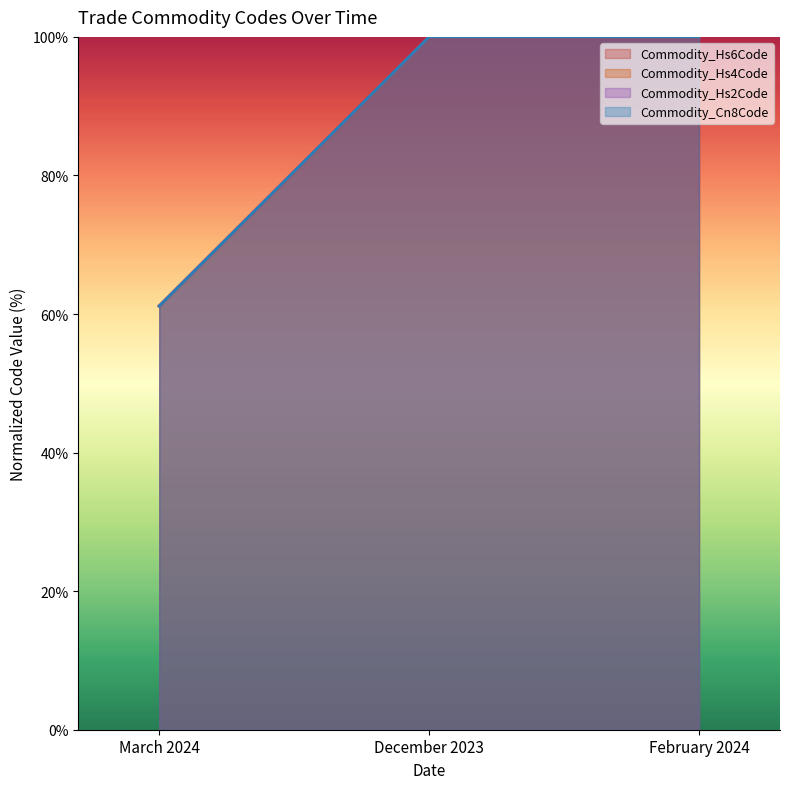

At which category is the sum across all series the highest?

December 2023